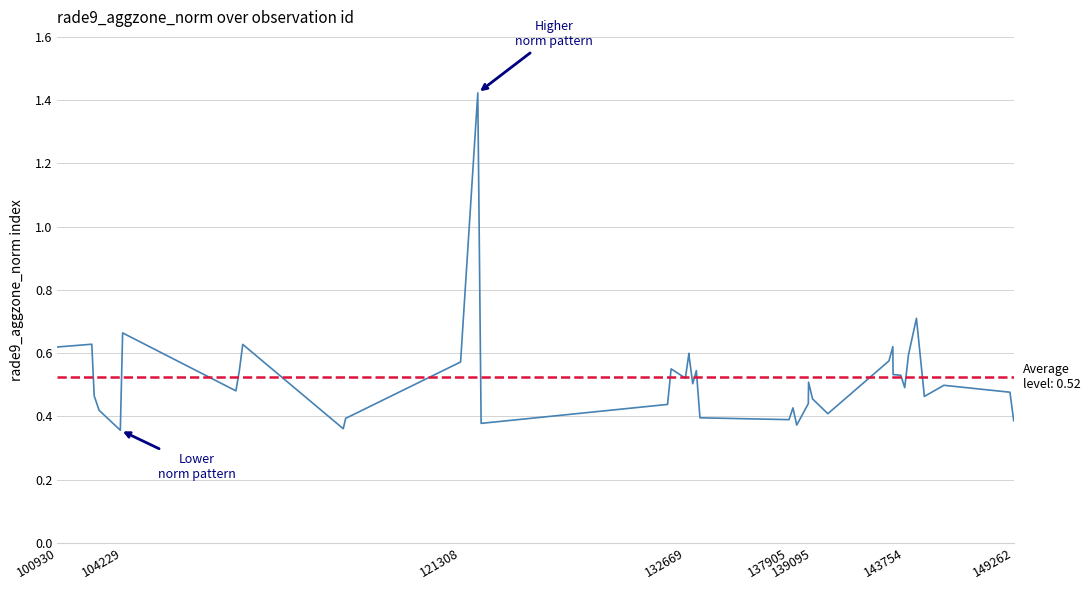

What is the average value?

0.5